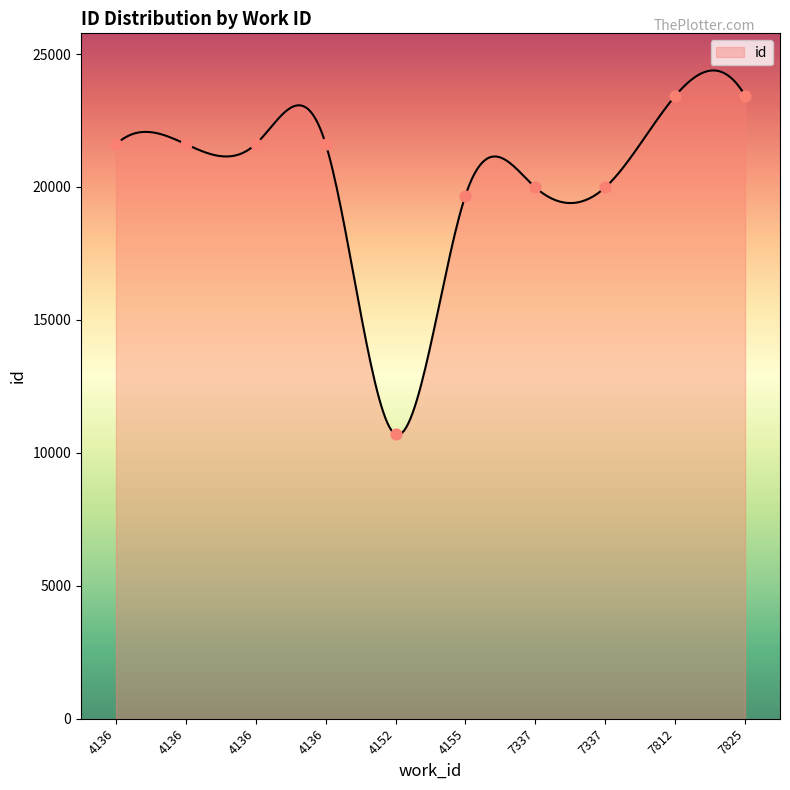

What is the change in value from 7337 to 4136?

+1614